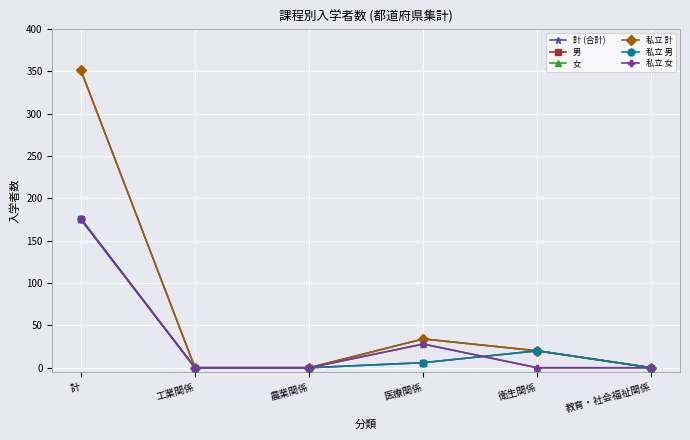

Does the chart have visible grid lines?

Yes